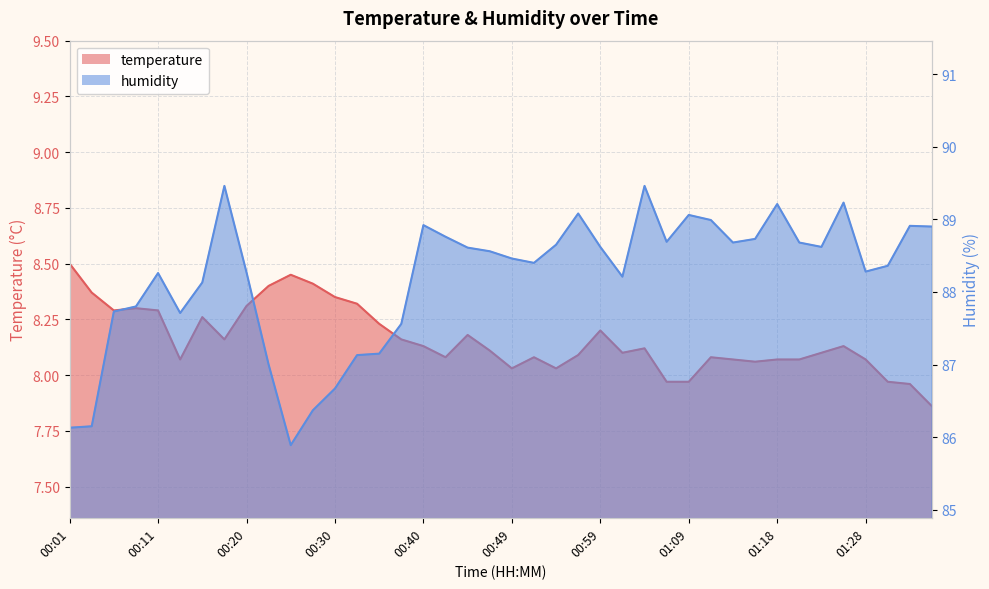

In temperature, how many points are higher than both neighbors (excluding endpoints)?

9